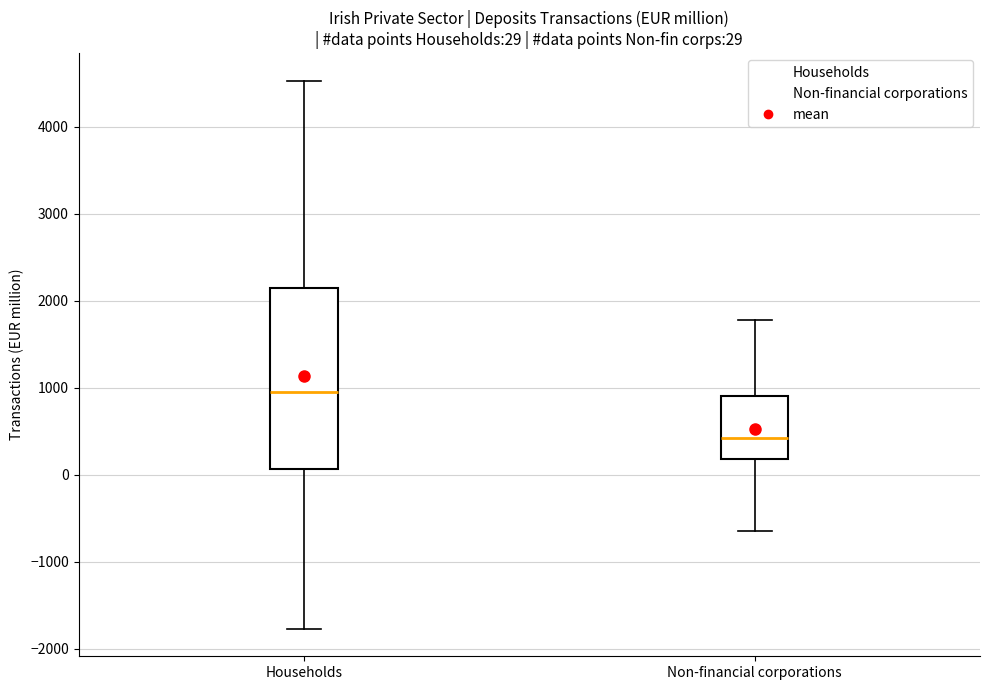

Which box has the lowest median line?

Non-financial corporations